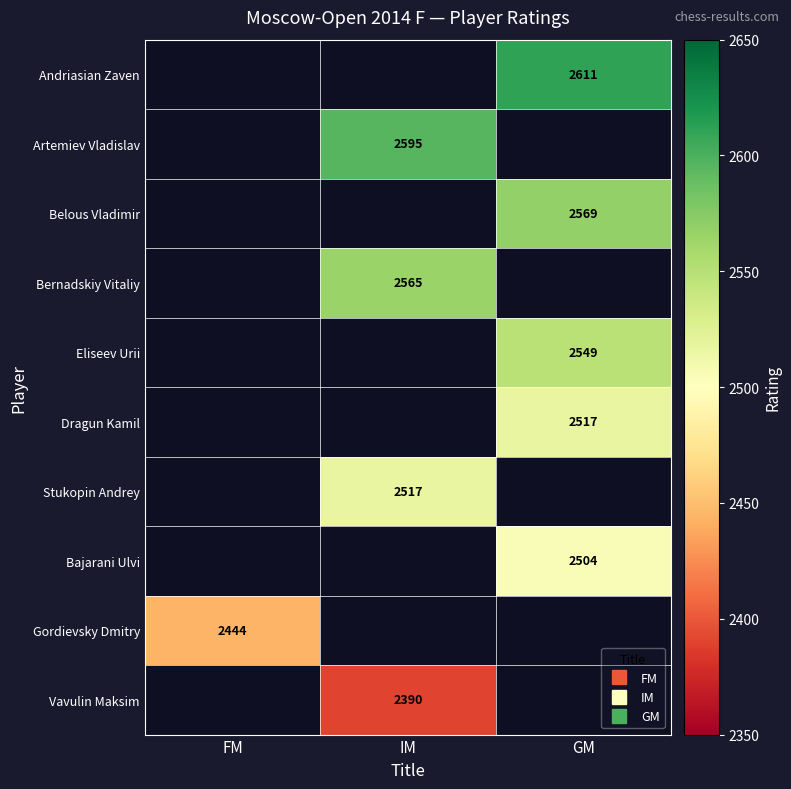

What is the greatest value displayed?

2611.0